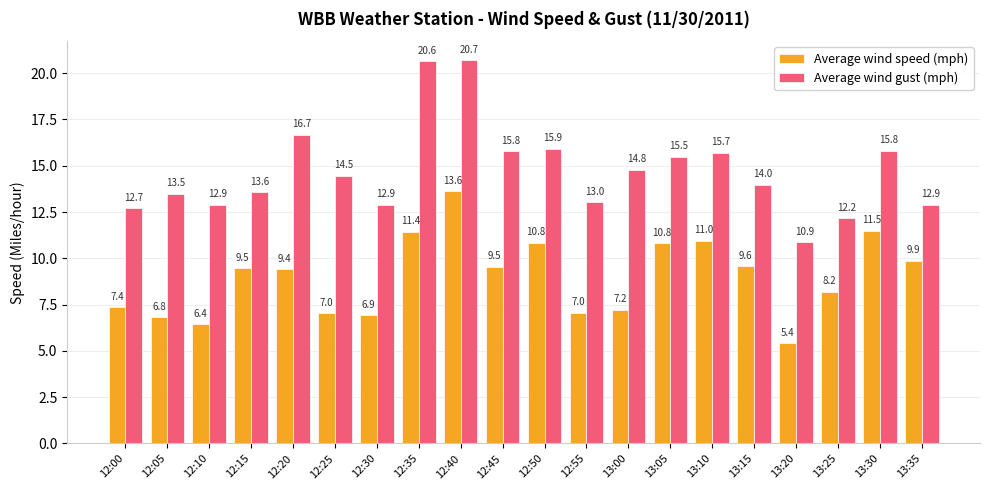

What is the total value across all series at 12:35?

32.1